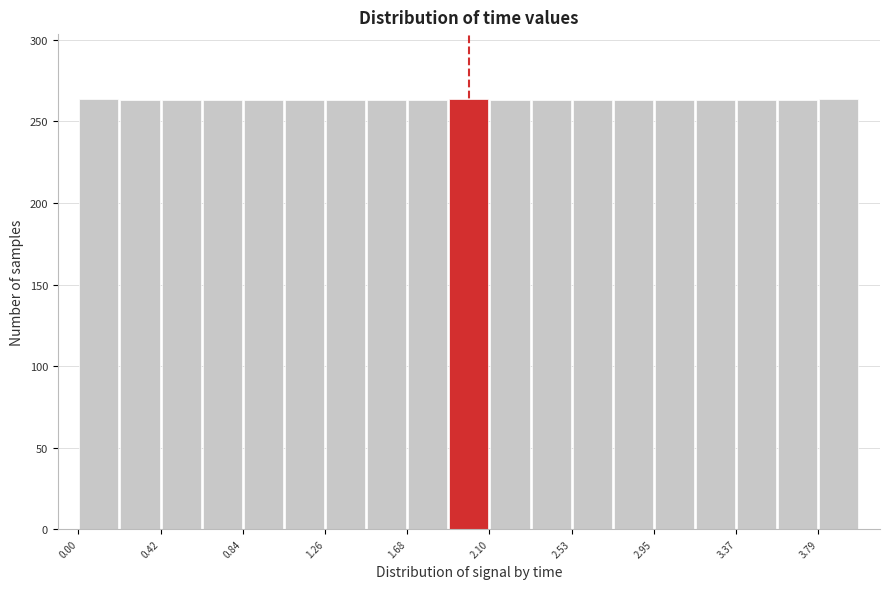

Reading left to right, transcribe this chart: for each bar, give the range it covers on the x-axis and its height. Neither the bar edges nor the heights are printed on the chart, so give them approximately, as read against the axes.

0.00 to 0.20: 265
0.20 to 0.40: 265
0.40 to 0.65: 265
0.65 to 0.85: 265
0.85 to 1.05: 265
1.05 to 1.25: 265
1.25 to 1.45: 265
1.45 to 1.70: 265
1.70 to 1.90: 265
1.90 to 2.10: 265
2.10 to 2.30: 265
2.30 to 2.55: 265
2.55 to 2.75: 265
2.75 to 2.95: 265
2.95 to 3.15: 265
3.15 to 3.35: 265
3.35 to 3.60: 265
3.60 to 3.80: 265
3.80 to 4.00: 265